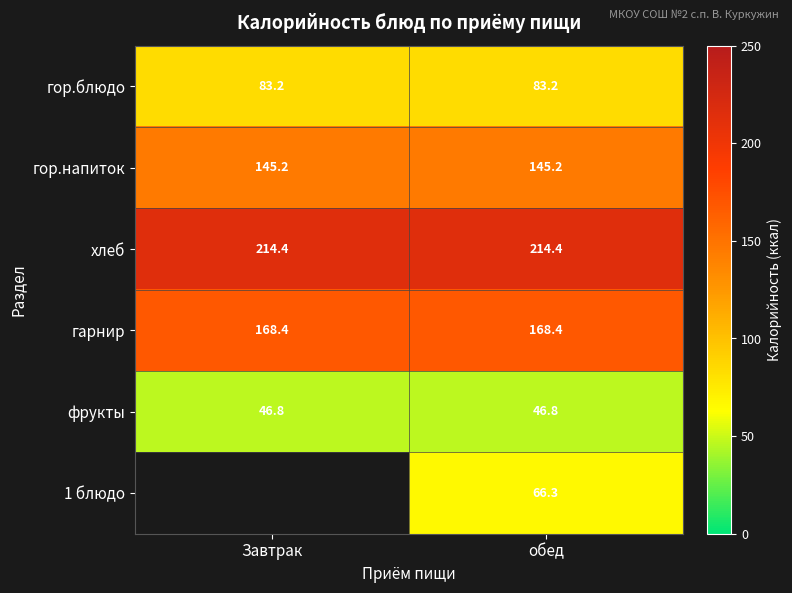

What is the sum of the гарнир values at Завтрак and обед?

336.8